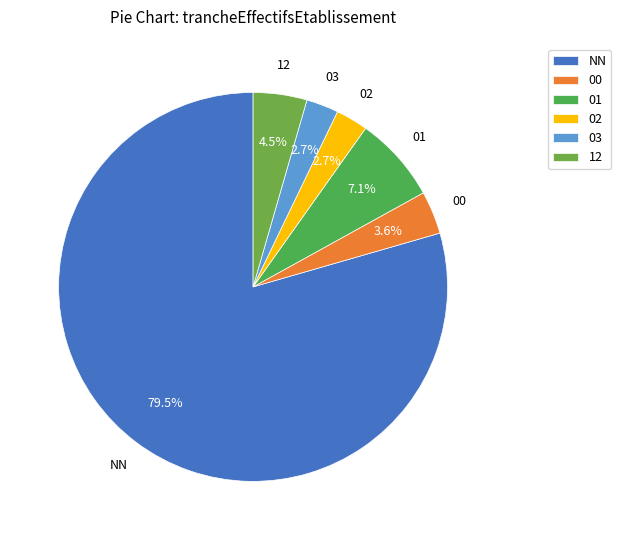

How many segments does this pie chart have?

6